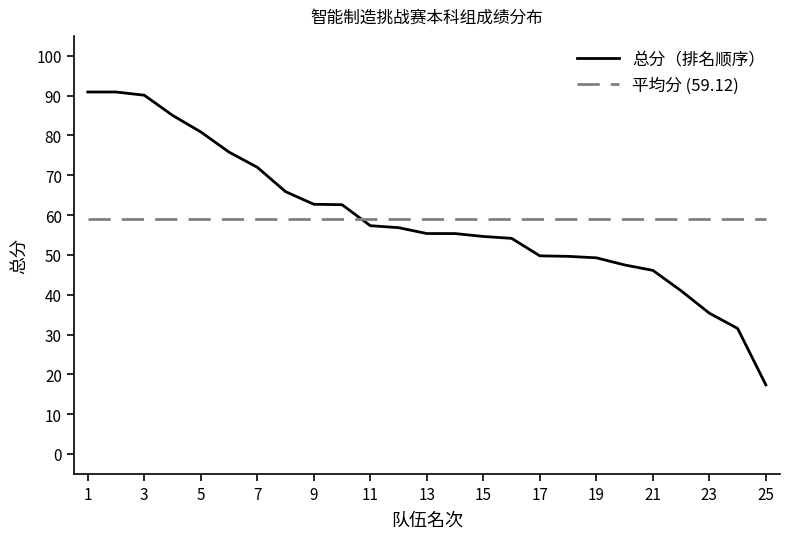

Which series ends up on top after the final intersection of 平均分 (59.12) and 总分（排名顺序）?

平均分 (59.12)